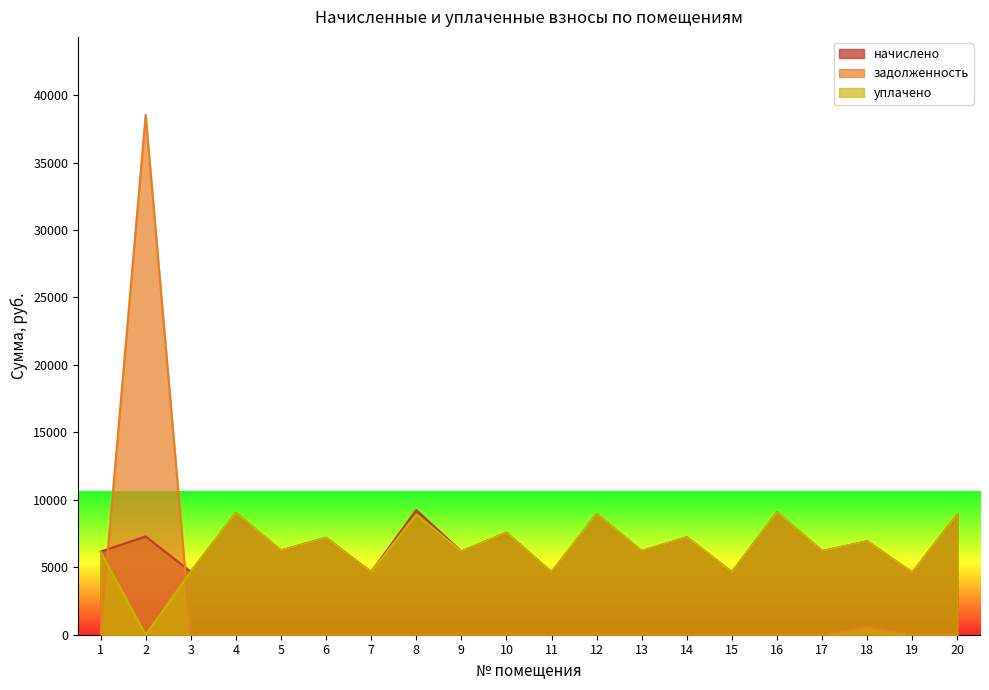

Which series has the largest range (max minus min)?

задолженность